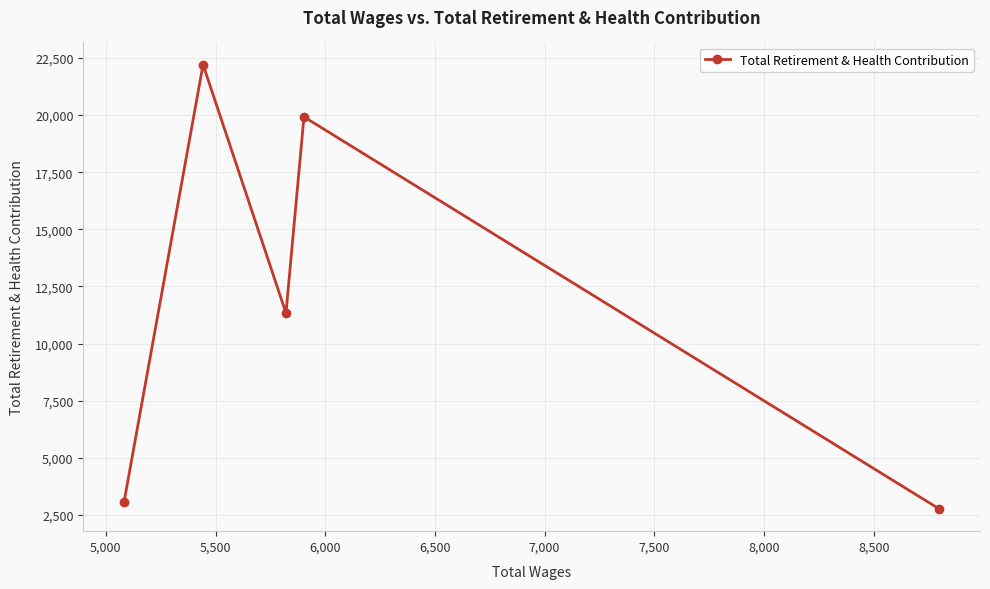

What is the greatest value displayed?

22205